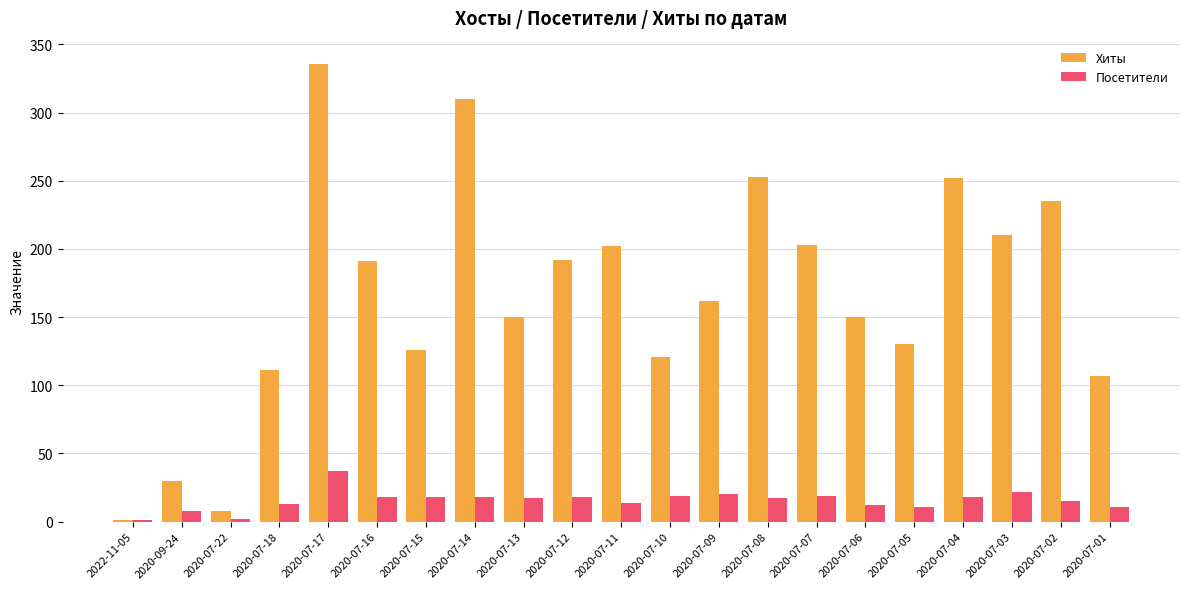

At which label does Посетители first exceed 17?

2020-07-17